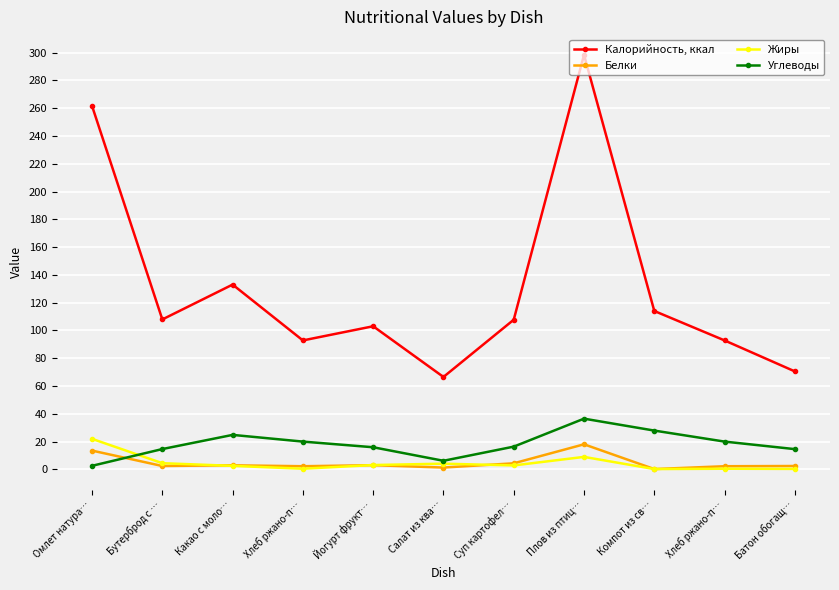

How many data points does each series have?

11